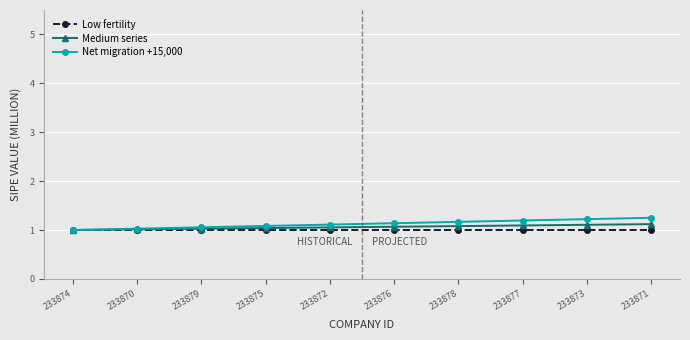

What is the label of the 7th point from the right?

233875